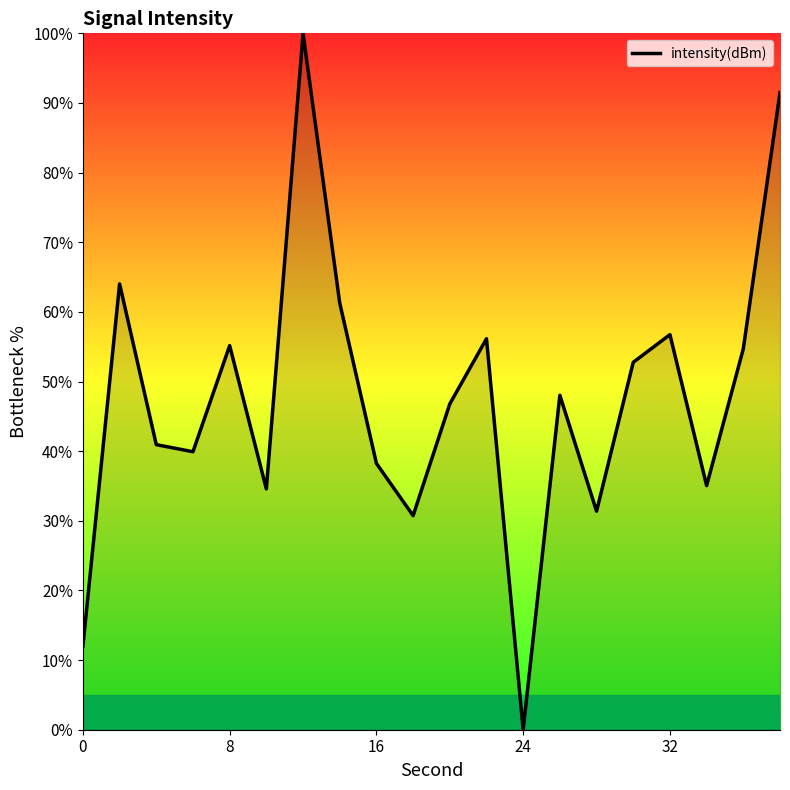

Reading left to right, what are all the values shown in this chart?

12.0	64.0	40.9	39.9	55.2	34.6	100.0	61.3	38.2	30.7	46.8	56.2	0.0	48.0	31.4	52.8	56.7	35.1	54.7	91.5